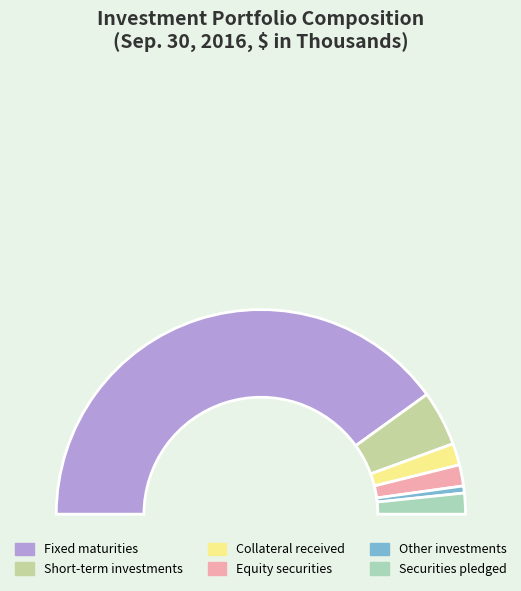

How many segments does this pie chart have?

6